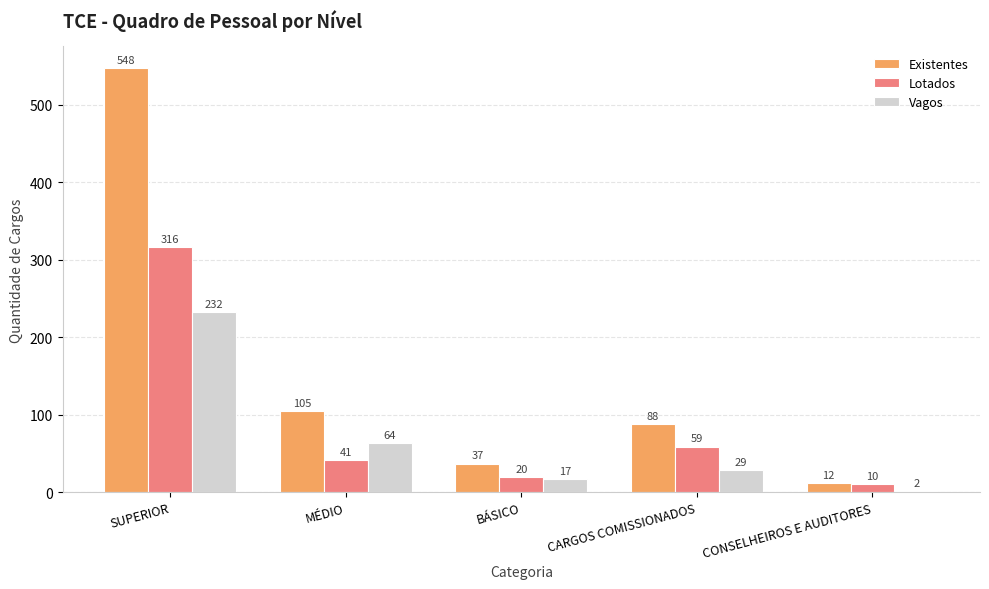

What is the value of the Existentes bar at the 5th from the left?

12